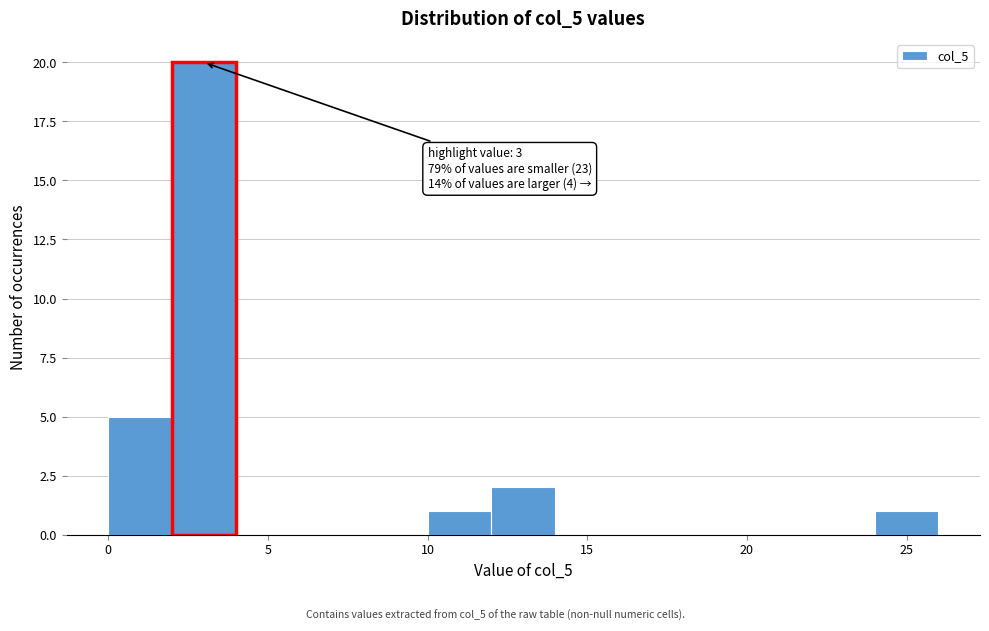

Over which range of the x-axis is the bar tallest?

2 to 4